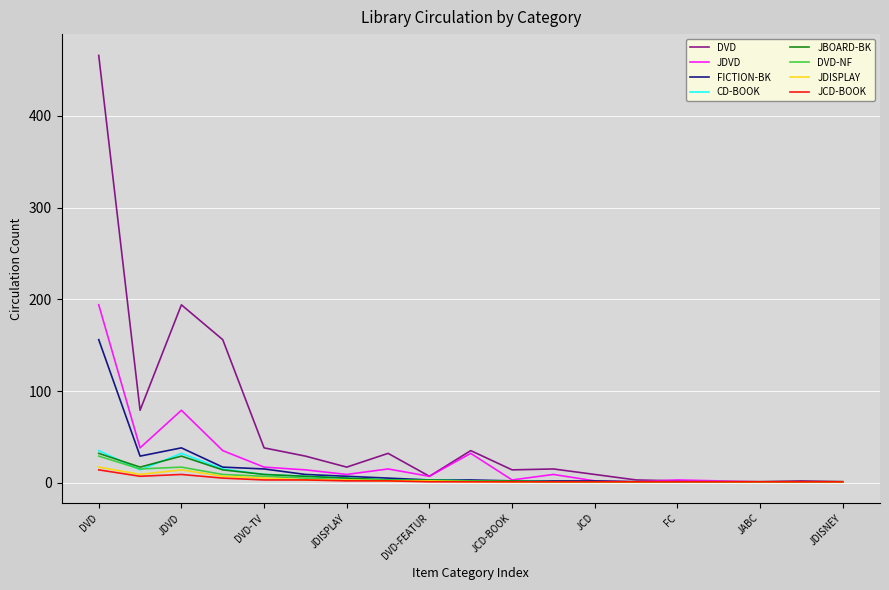

What is the maximum value for FICTION-BK?

156